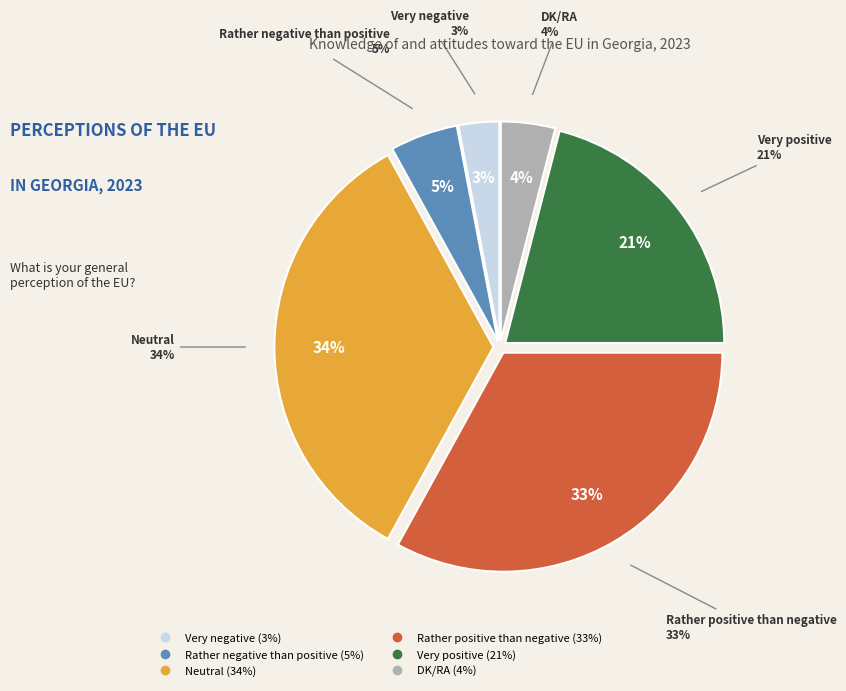

Which category has the smallest portion of the pie?

Very negative